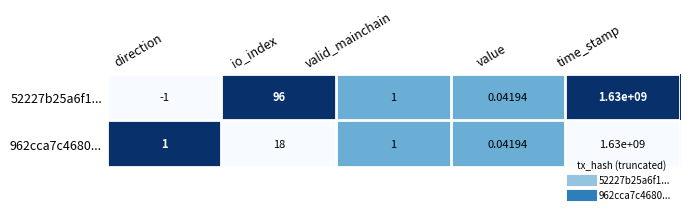

At which label is 52227b25a6f1... closest to 814999999?

io_index